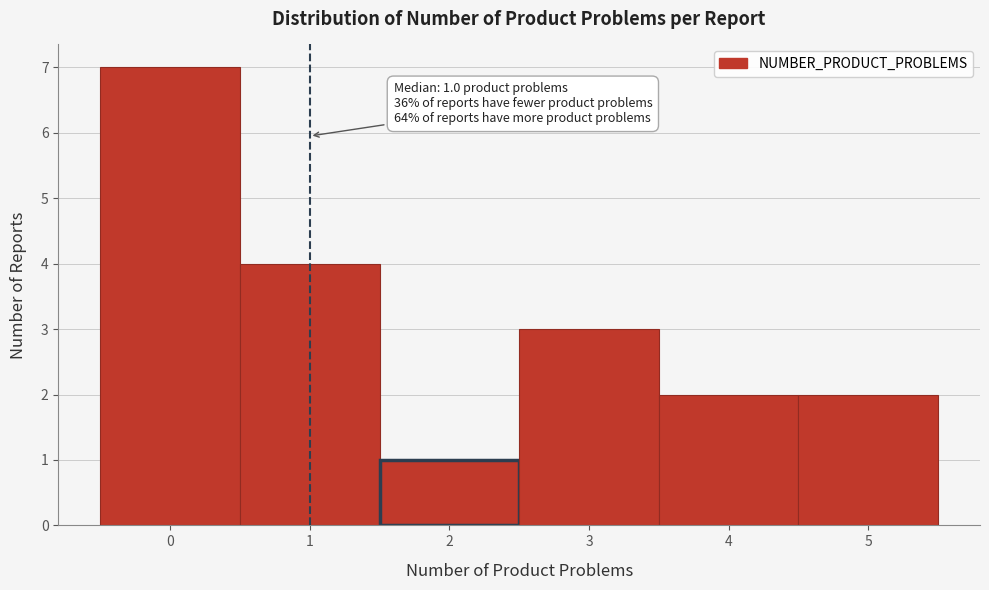

Over which range of the x-axis is the bar tallest?

-0.5 to 0.5